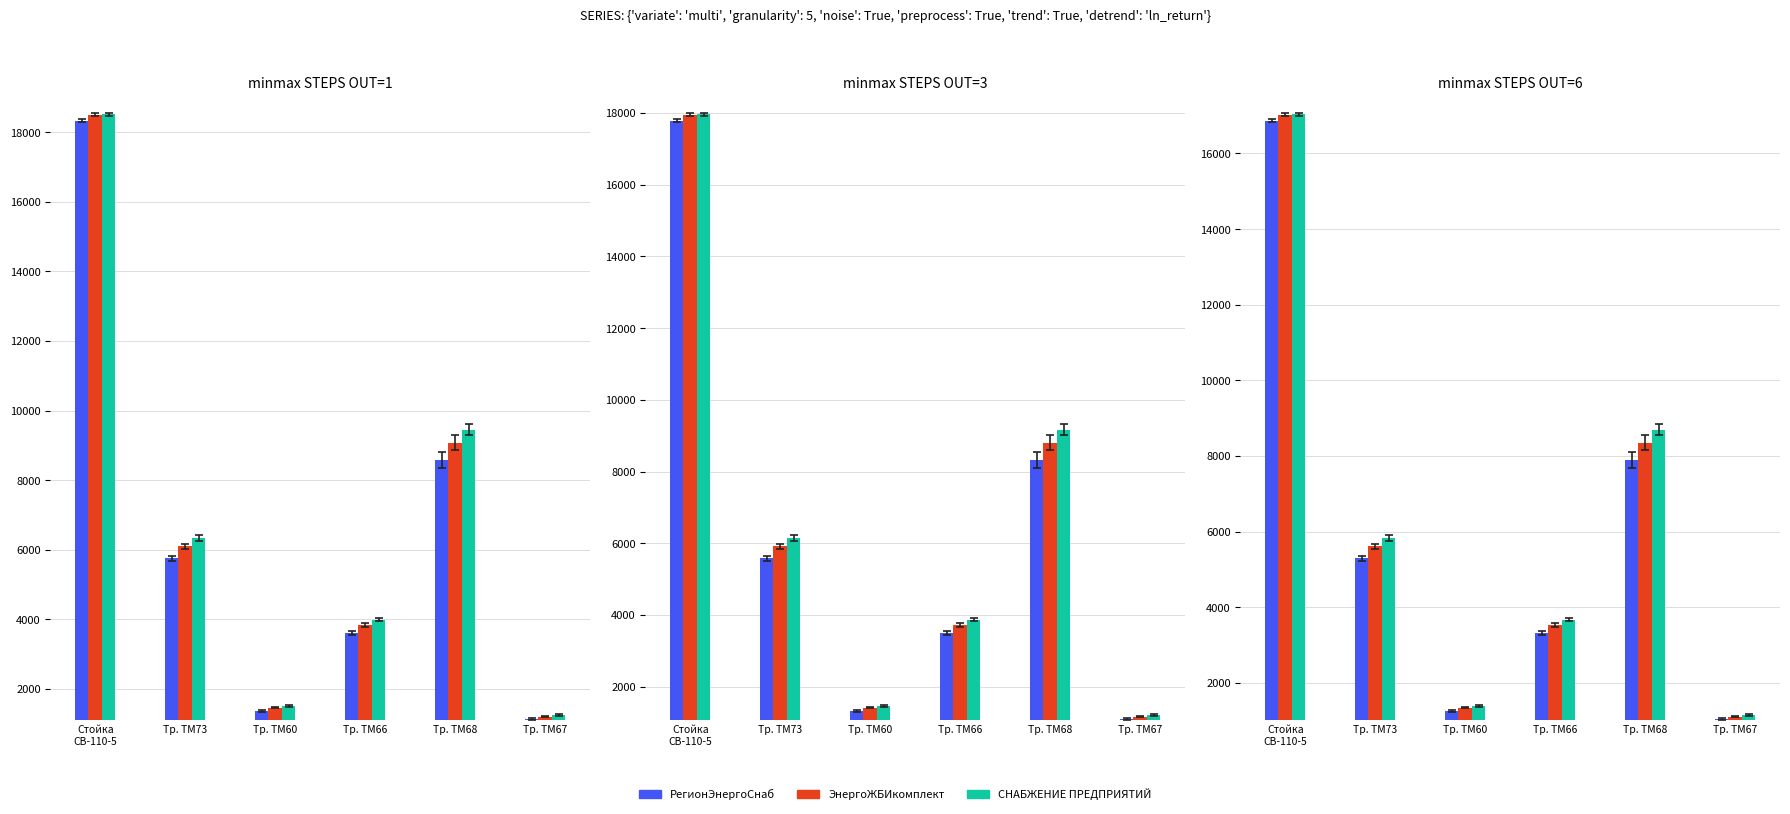

At how many categories does at least one series exceed 10846?

1